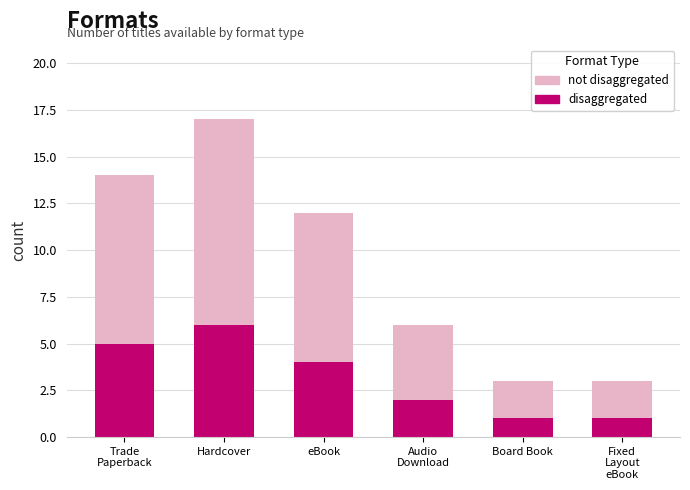

Reading left to right, what are the values for disaggregated?

5	6	4	2	1	1